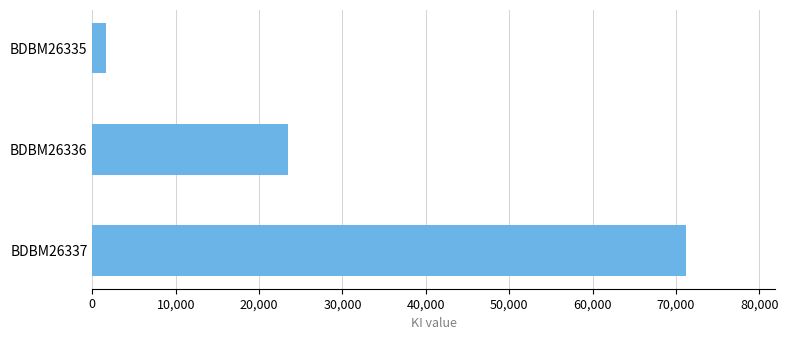

What is the ratio of the value at BDBM26336 to the value at BDBM26337?

0.3